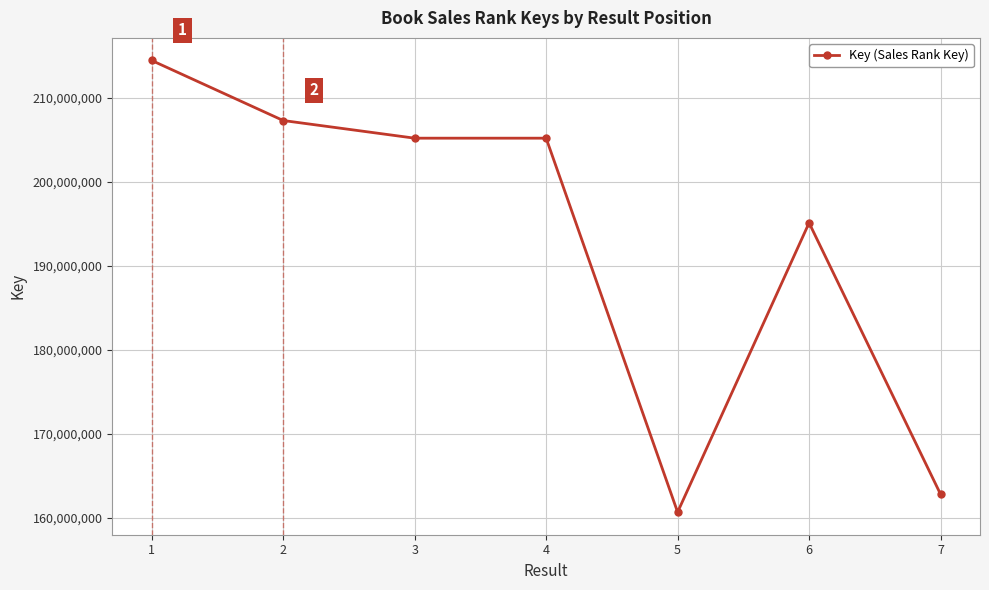

How many distinct data groups are displayed?

1